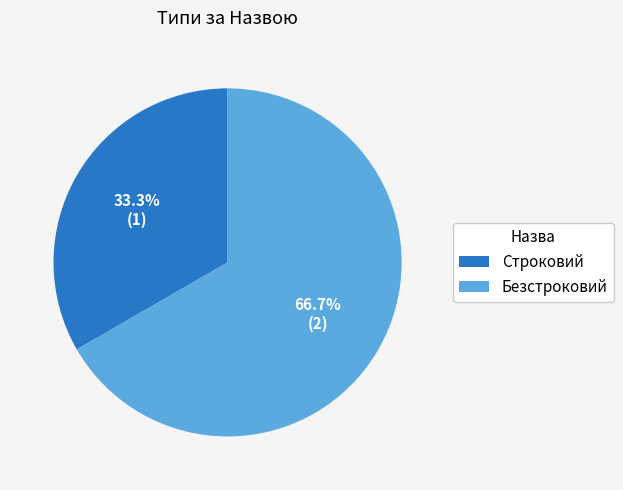

Combined, what portion of the pie is Безстроковий and Строковий?

100.0%